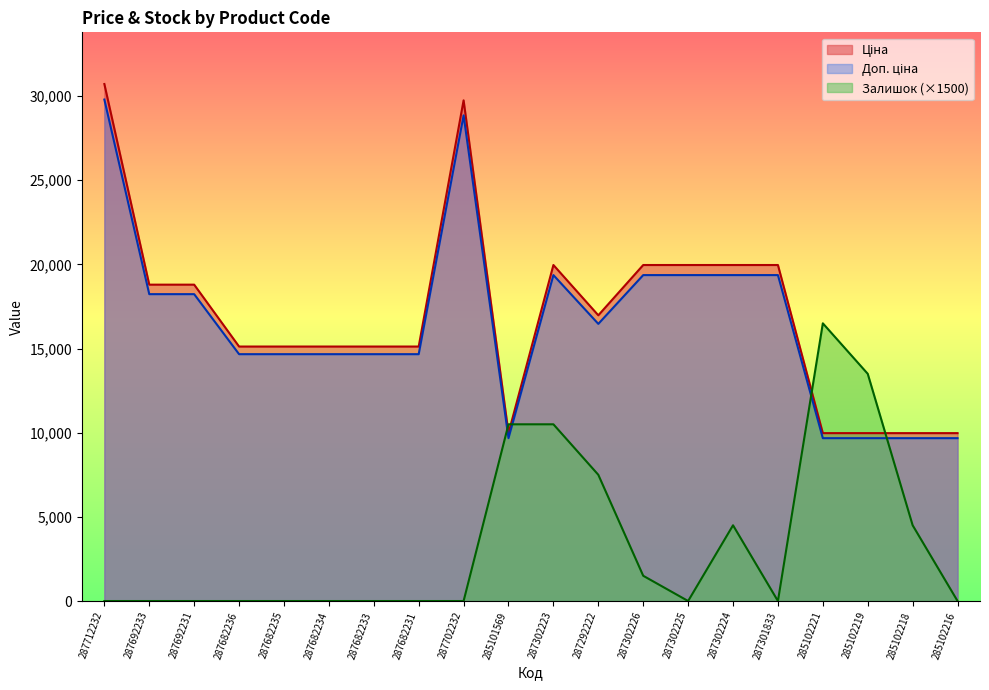

What is the value of the Доп. ціна point at the 13th from the left?

19365.2